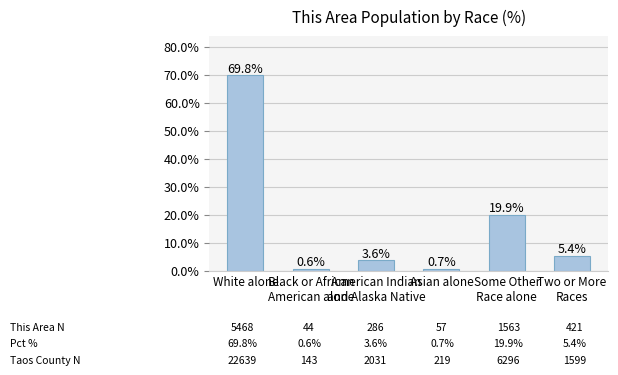

Rank the categories by value from lowest to highest.

Black or African
American alone, Asian alone, American Indian
and Alaska Native, Two or More
Races, Some Other
Race alone, White alone